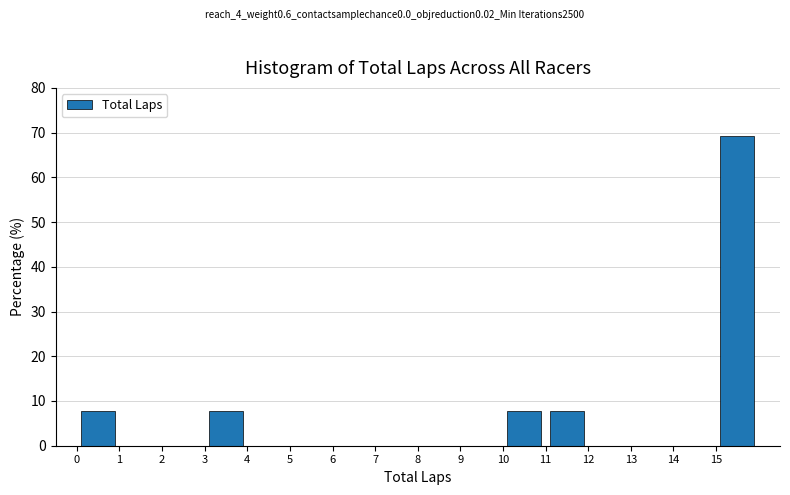

How tall is the bar that spans 11 to 12 on the x-axis? The values are not printed on the chart, so give them approximately, as read against the axis.

8